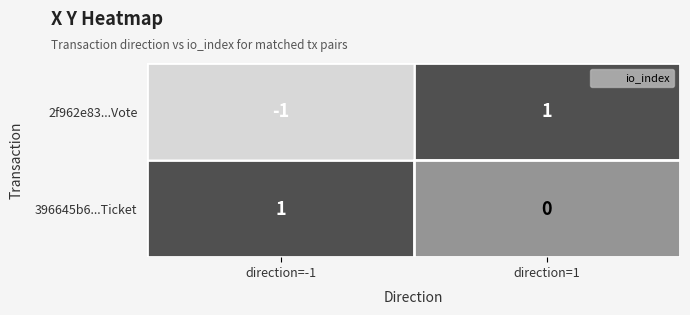

List the series in order of their overall mean, highest first.

396645b6...Ticket, 2f962e83...Vote